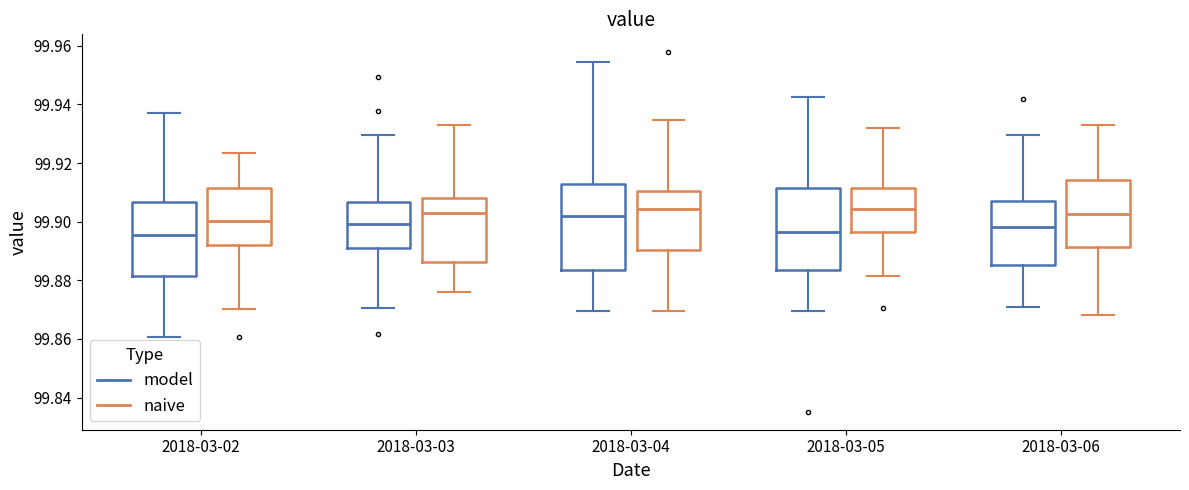

Where does the median line of the box for 2018-03-03 (naive) sit on the y-axis? The values are not printed on the chart, so give them approximately, as read against the axis.

99.904